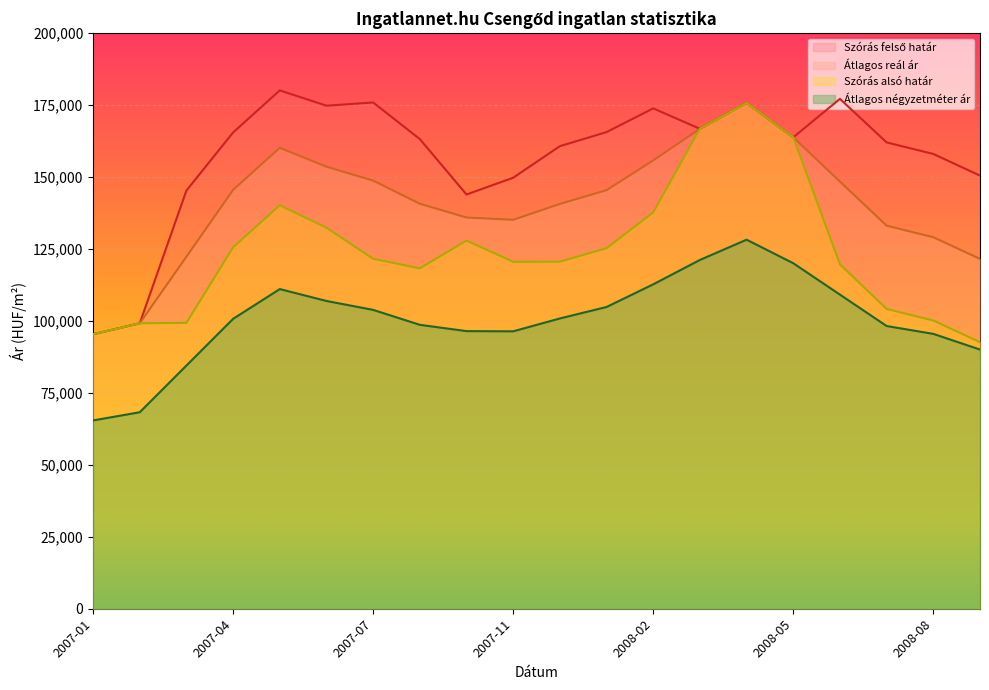

What is the label of the 17th point from the right?

2007-04